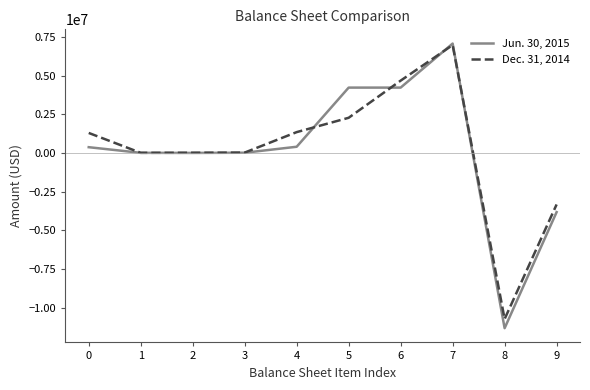

True or false: Jun. 30, 2015 has more than 2 interior local peaks.

False